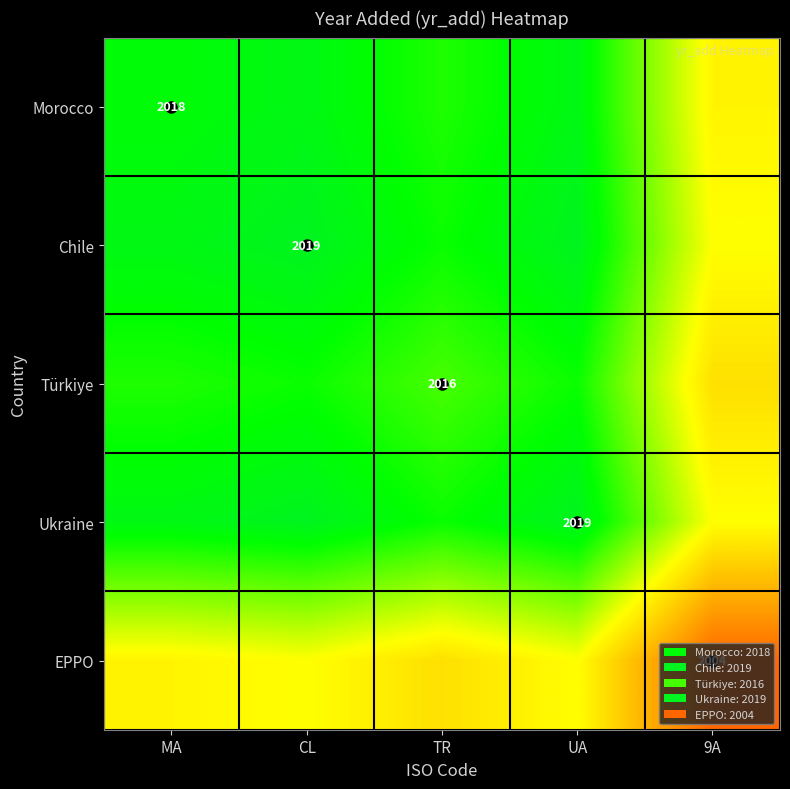

What is the sum of the Ukraine values at CL and 9A?

4030.5